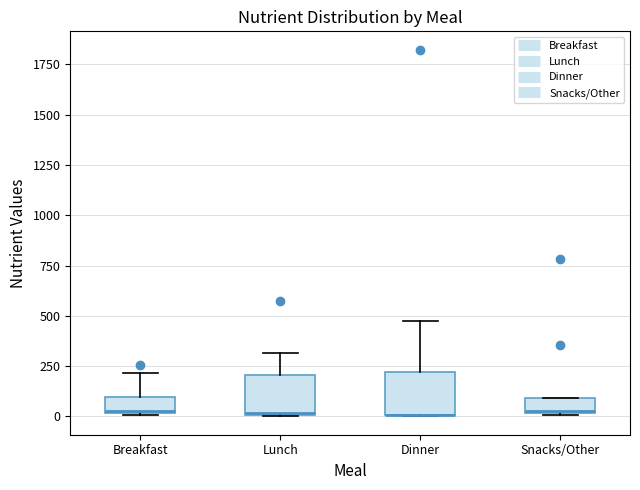

Where does the median line of the box for Snacks/Other sit on the y-axis? The values are not printed on the chart, so give them approximately, as read against the axis.

50